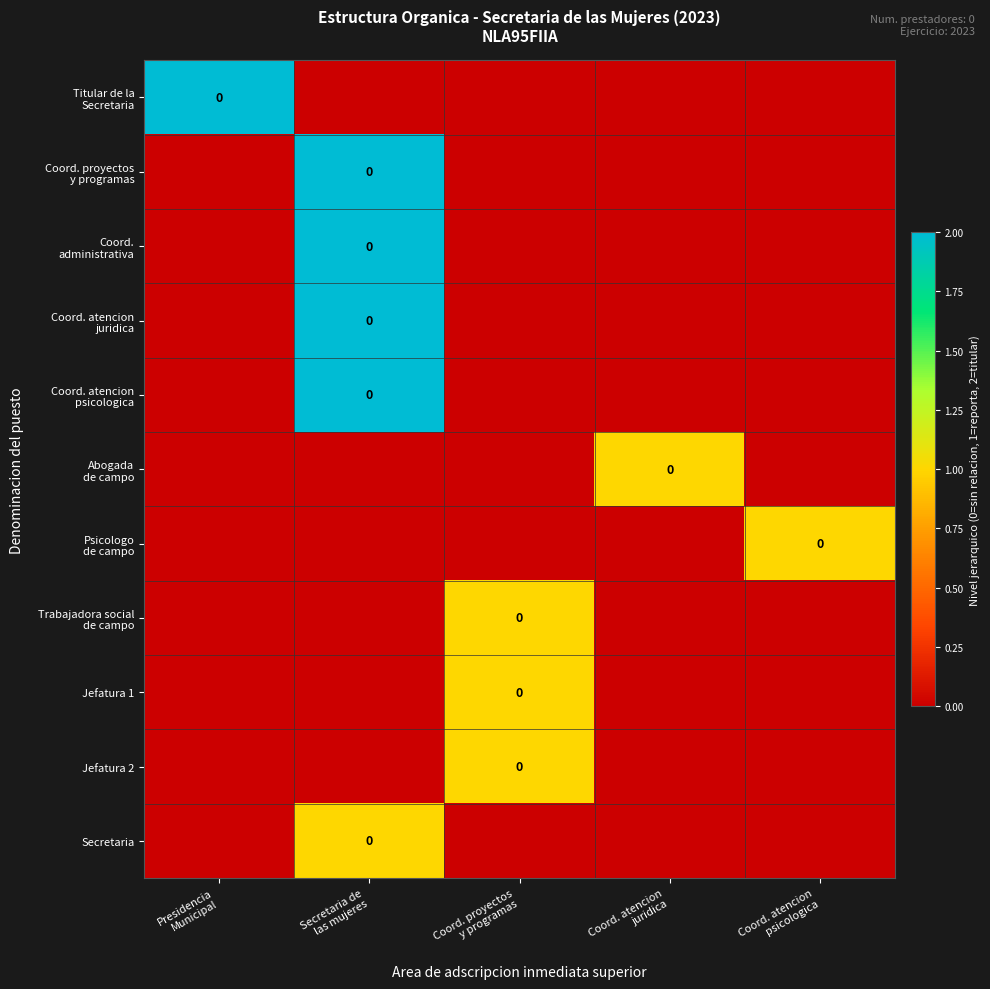

At which category is the sum across all series the highest?

Secretaria de
las mujeres